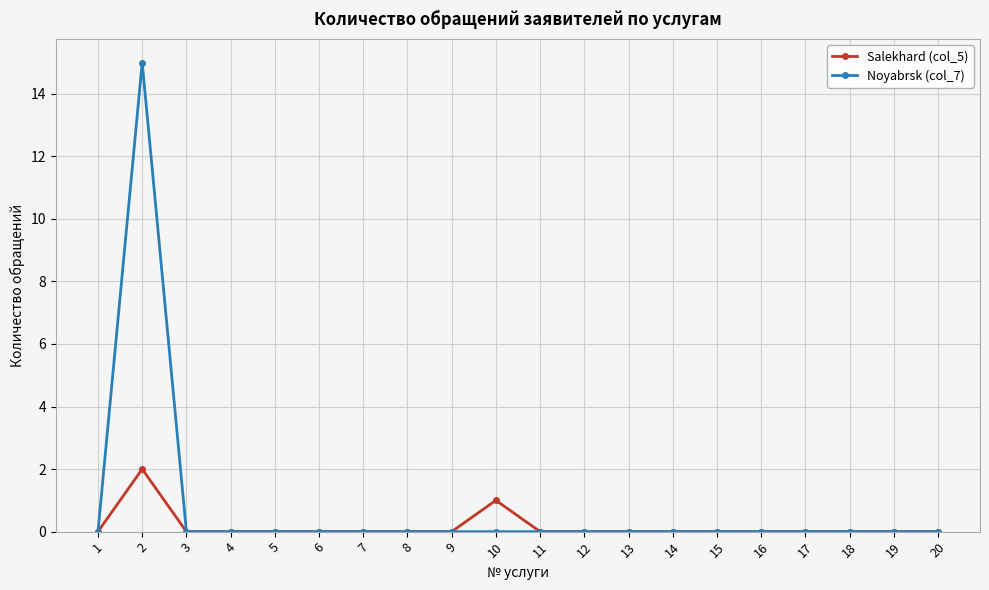

Rank the series by their maximum value, from highest to lowest.

Noyabrsk (col_7), Salekhard (col_5)